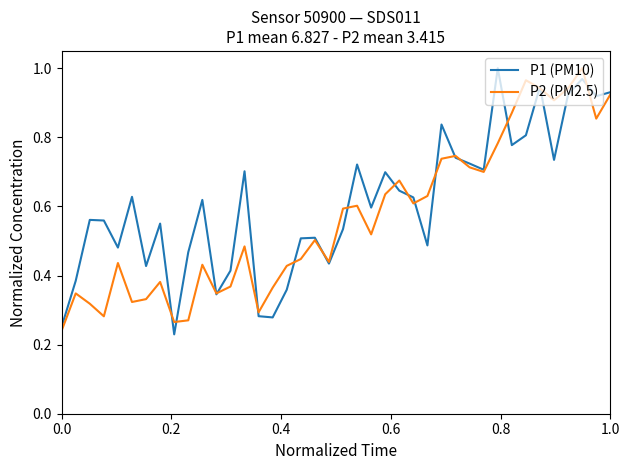

Does the chart have visible grid lines?

No